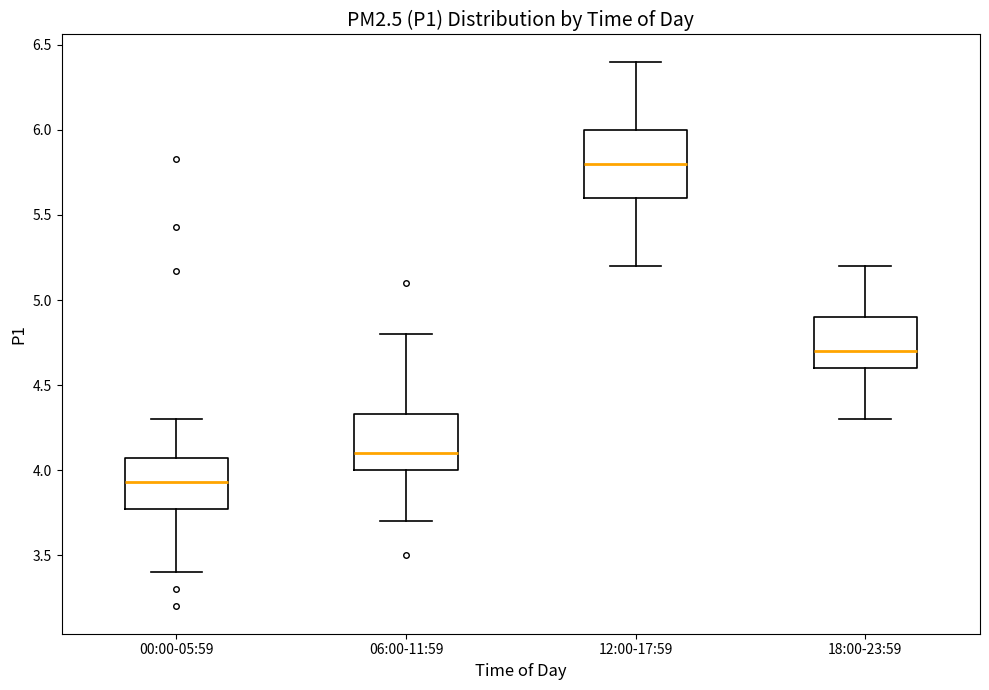

Where is the lower edge of the box for 18:00-23:59 on the y-axis? The values are not printed on the chart, so give them approximately, as read against the axis.

4.60